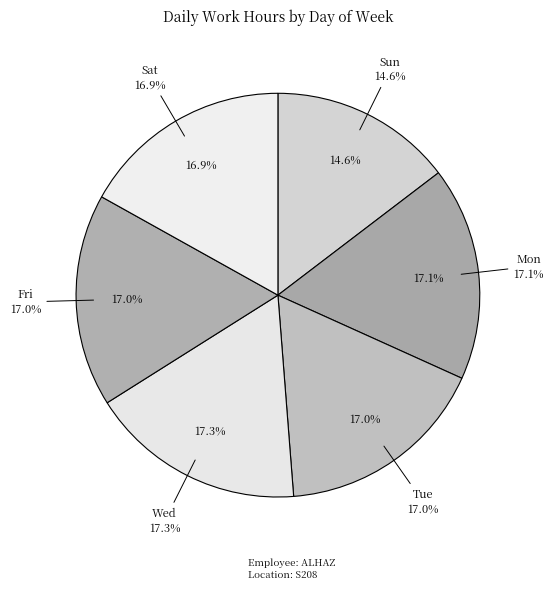

Is it true that Sat is 17% of the pie?

True